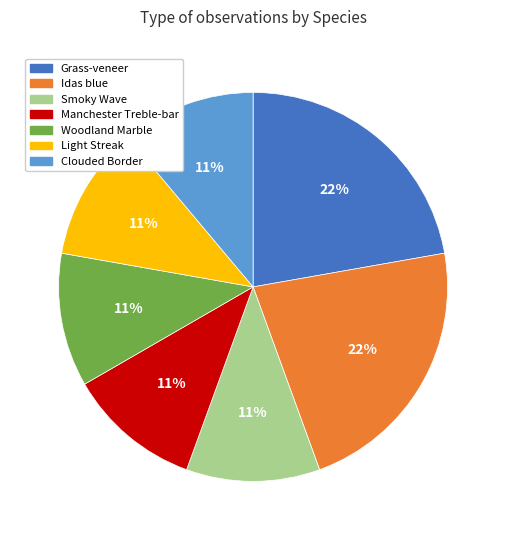

Is there a majority slice in this chart?

No